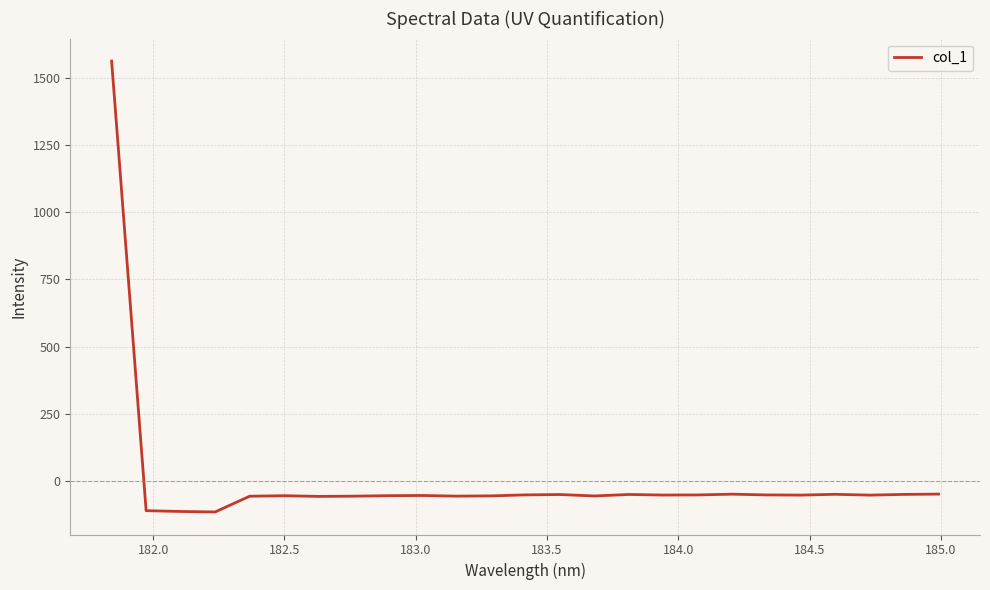

How many positive values are there?

1